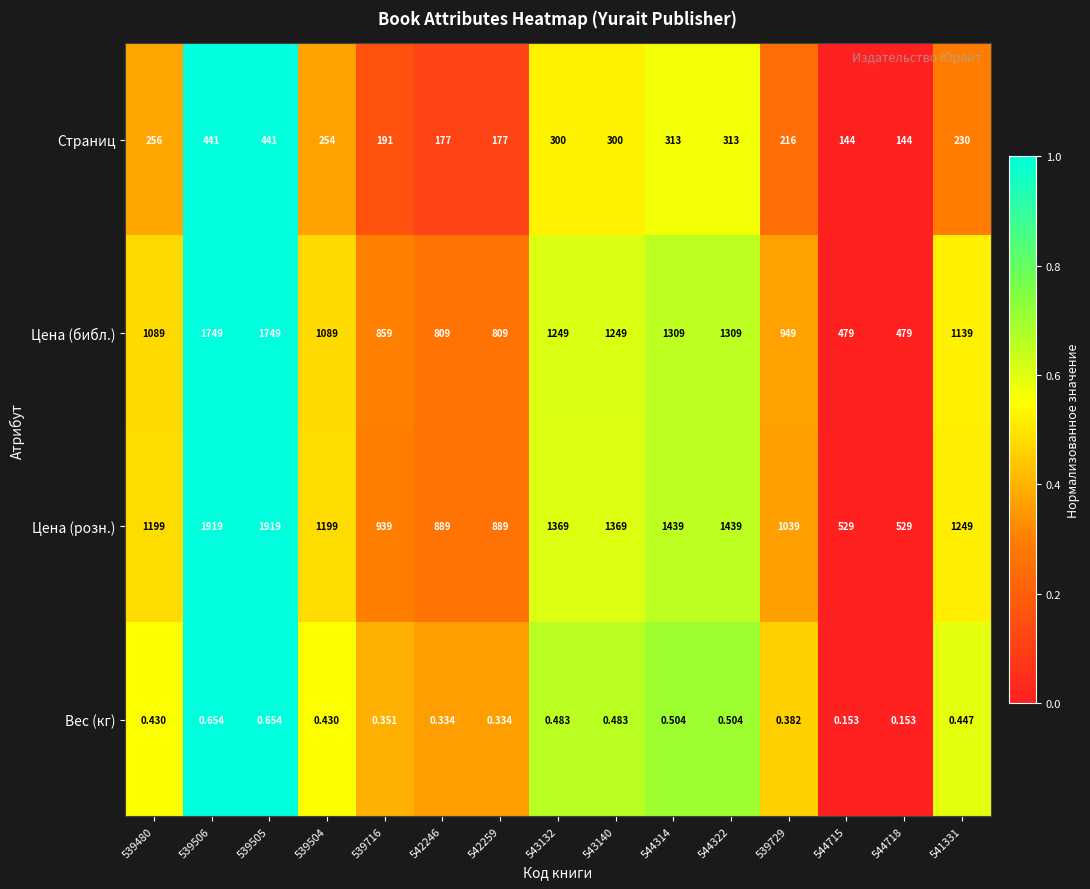

Which series has the largest total across all categories?

Цена (розн.)